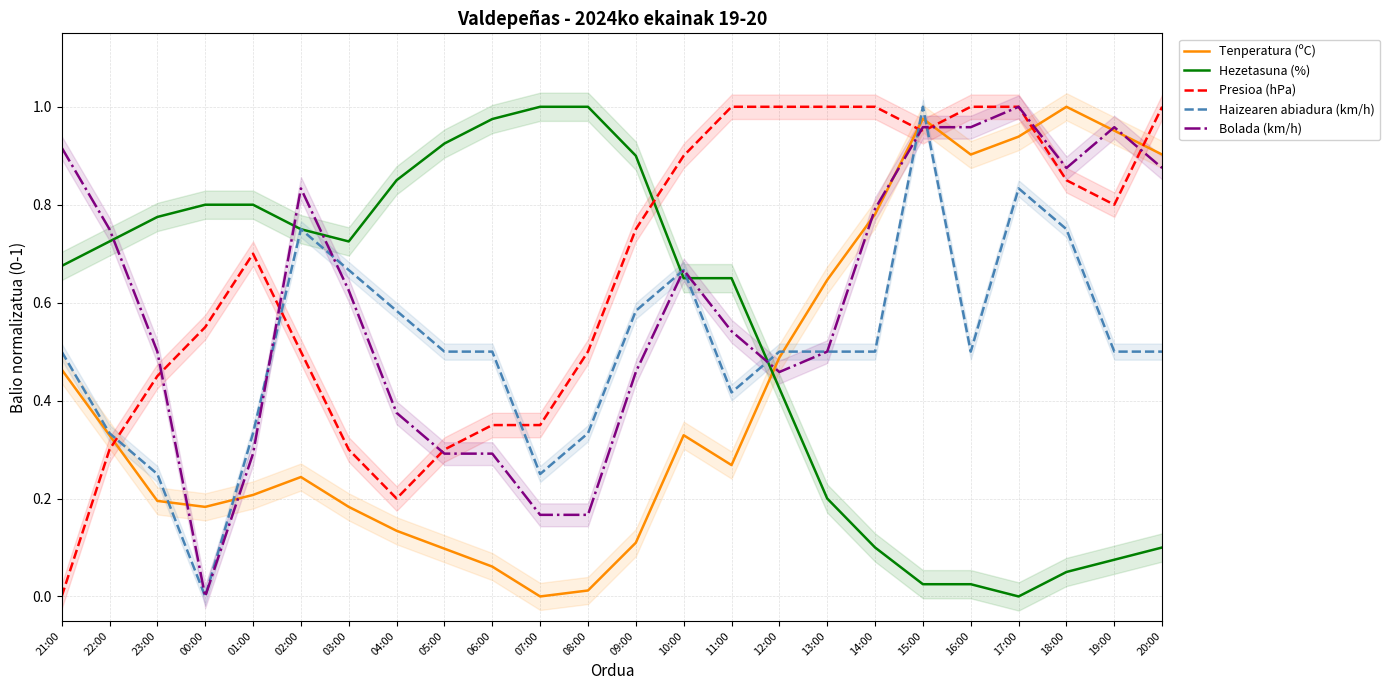

What is the greatest value displayed?

1.0